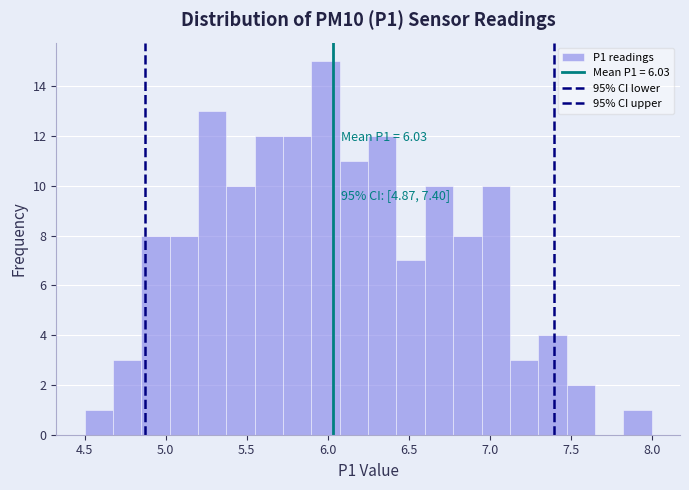

Read against the x-axis, roughly where is the centre of the tallest bar?

6.00